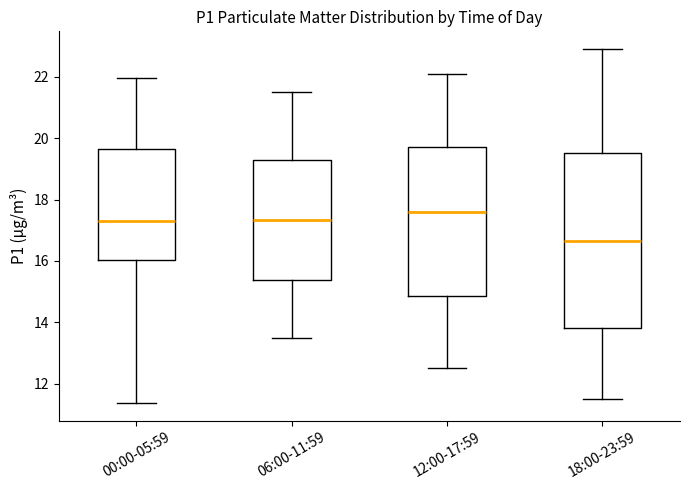

Which box is the tallest, from its lower edge to its upper edge?

18:00-23:59